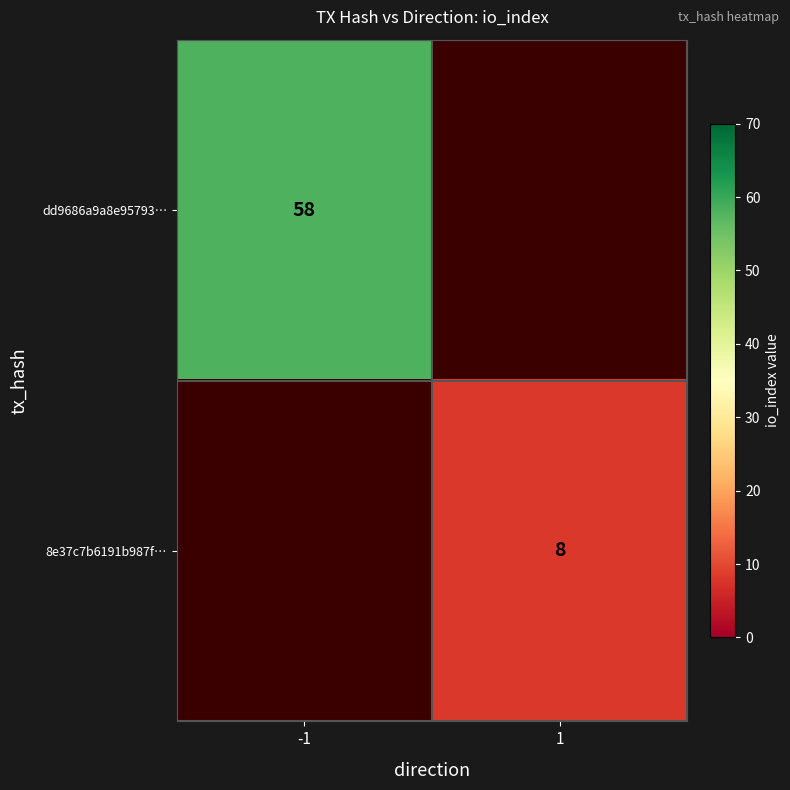

The value of dd9686a9a8e95793… at -1 is 58. True or false?

True